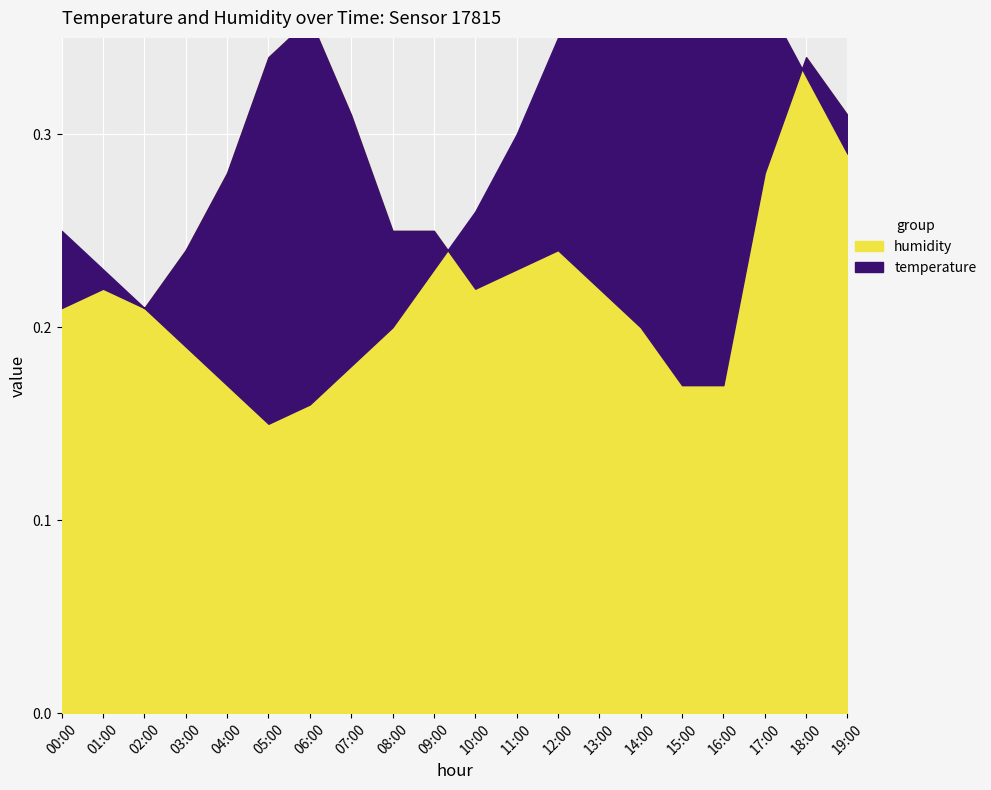

True or false: temperature has more than 2 points higher than both neighbors.

False